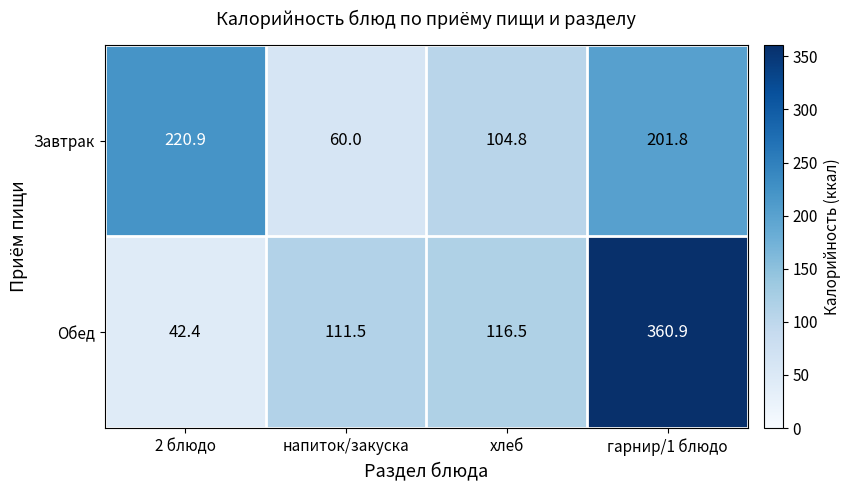

What is the average value of the Завтрак series?

146.9